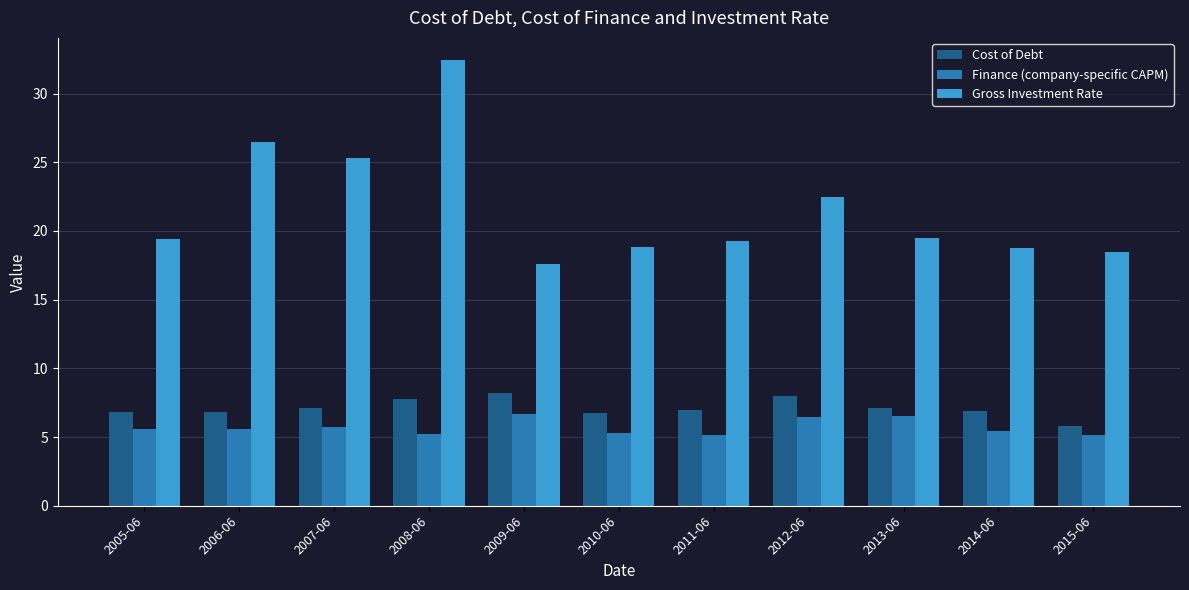

What is the difference between the highest and lowest values at 2010-06?

13.6